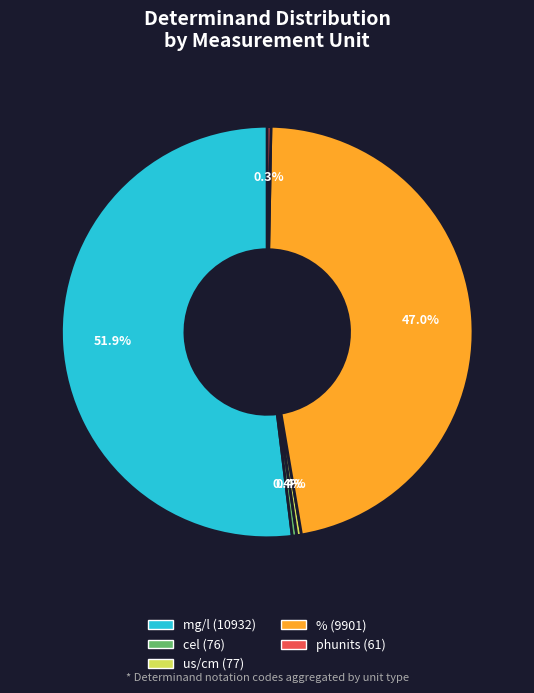

Does any single category account for the majority?

Yes